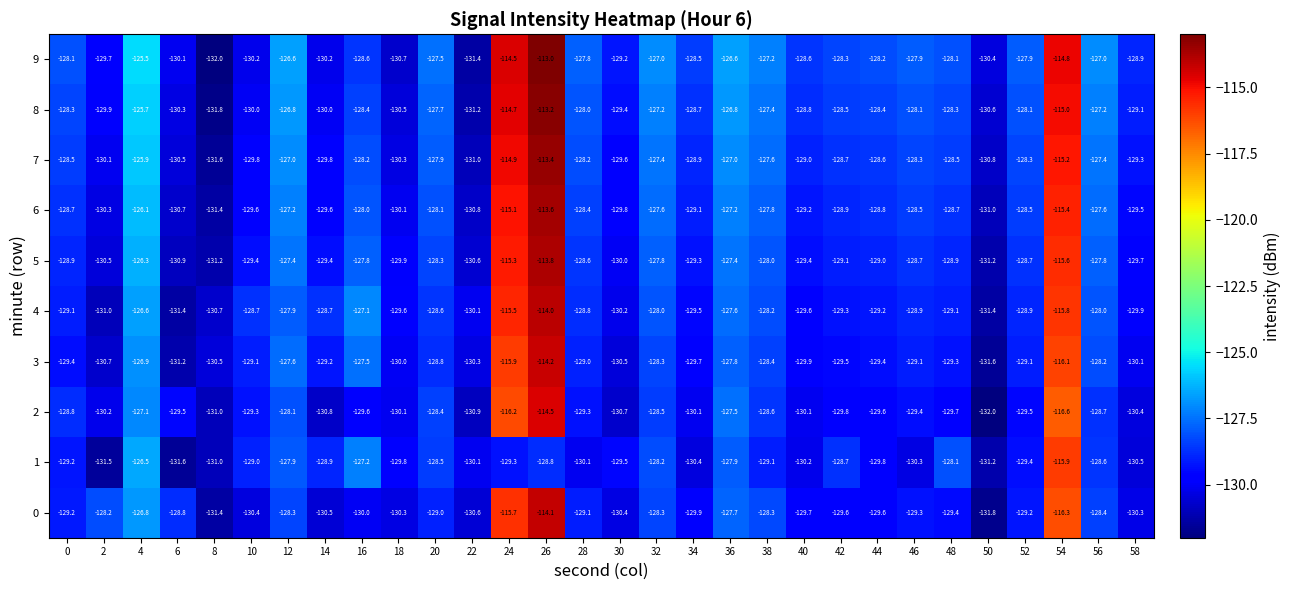

Which label corresponds to the largest value in the chart?

26